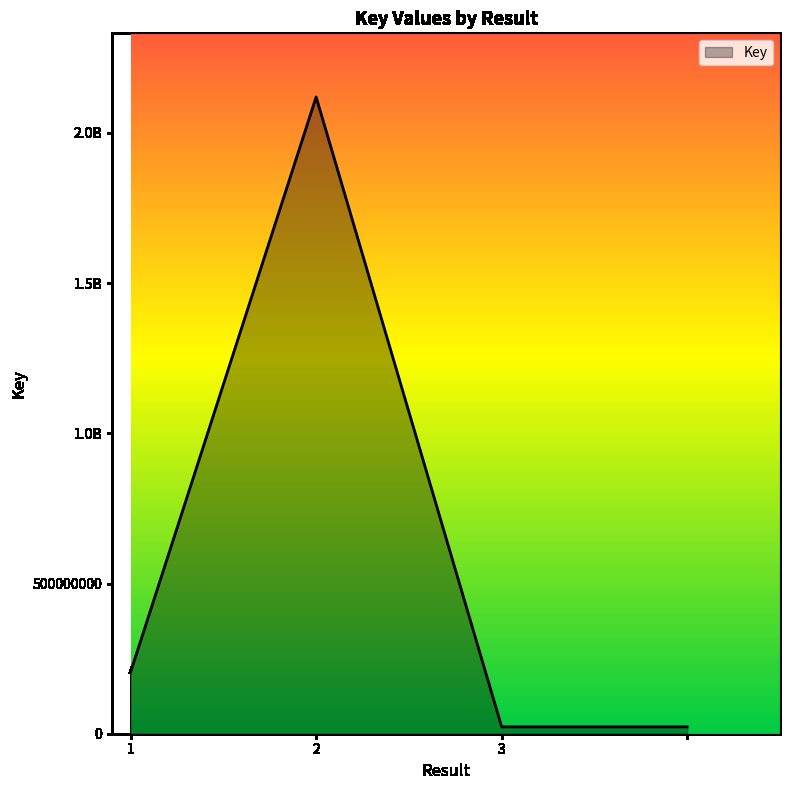

Does the chart display data point markers on the line(s)?

No